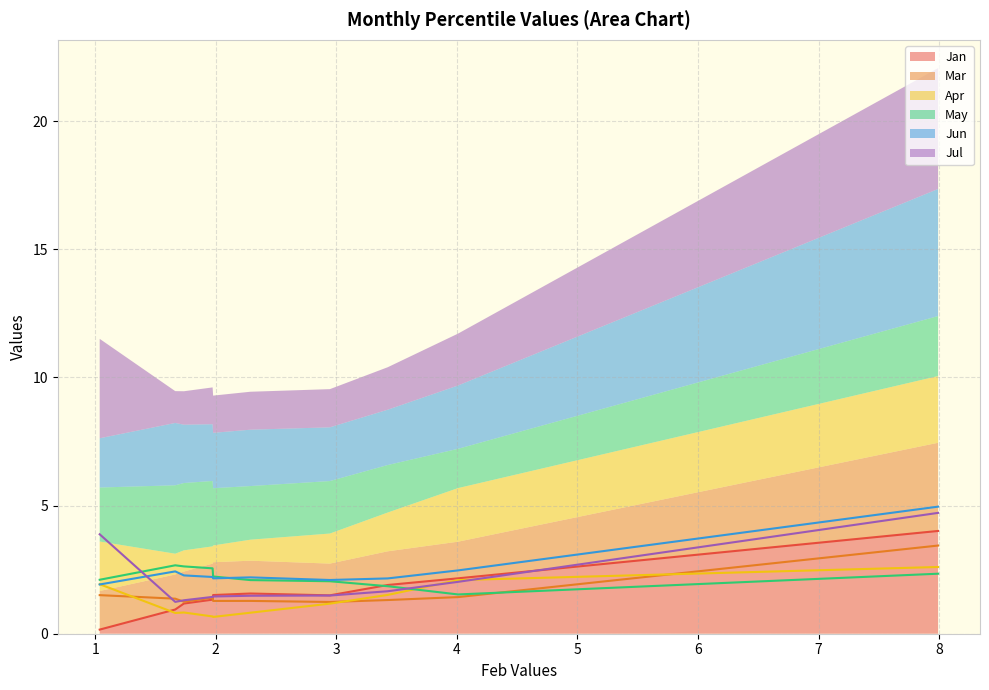

What is the highest value of the Mar series?

3.4